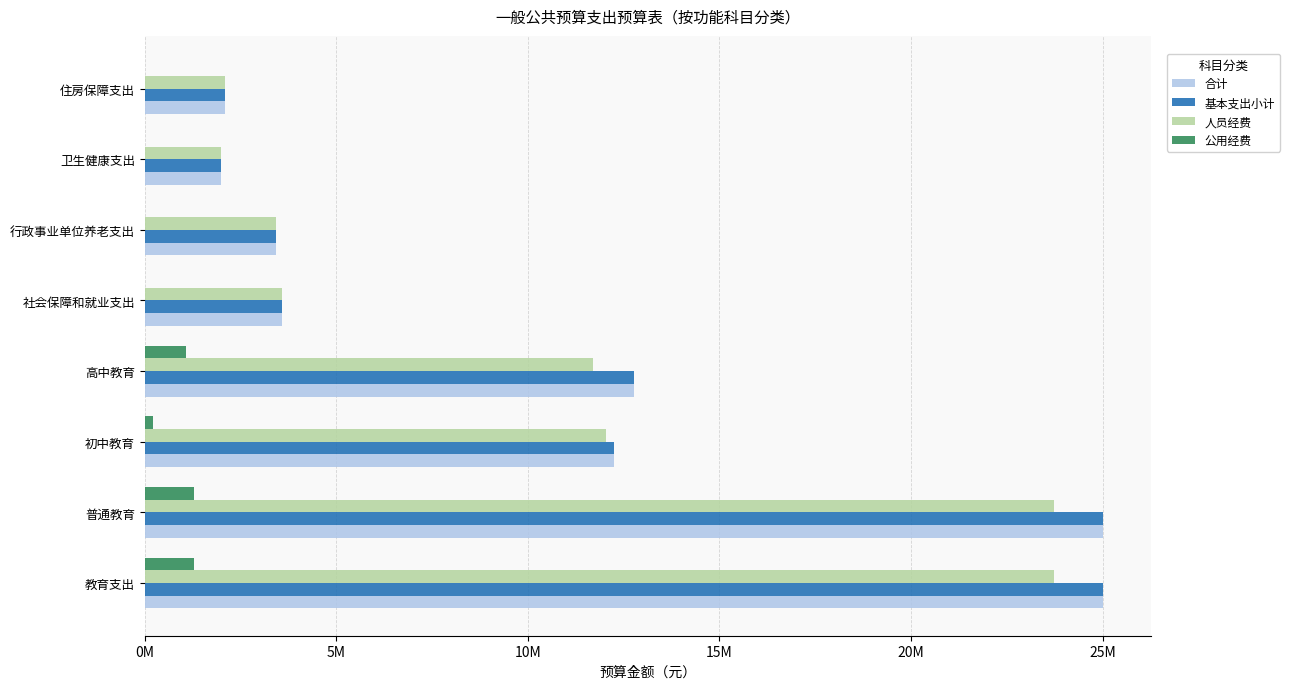

Reading left to right, extract all data points from this chart.

合计: 25012151.8	25012151.8	12235754.6	12776397.1	3577864.9	3421691.8	1995575.9	2082309.1
基本支出小计: 25012151.8	25012151.8	12235754.6	12776397.1	3577864.9	3421691.8	1995575.9	2082309.1
人员经费: 23734457.0	23734457.0	12027568.6	11706888.5	3577864.9	3421691.8	1995575.9	2082309.1
公用经费: 1277694.7	1277694.7	208186.1	1069508.6	0.0	0.0	0.0	0.0